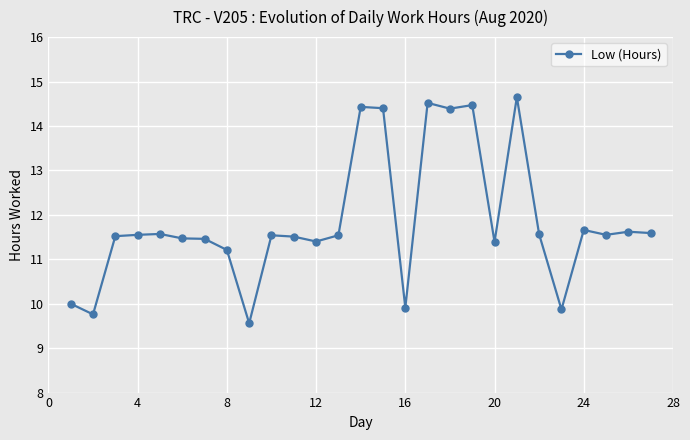

What is the minimum value shown in the chart?

9.6